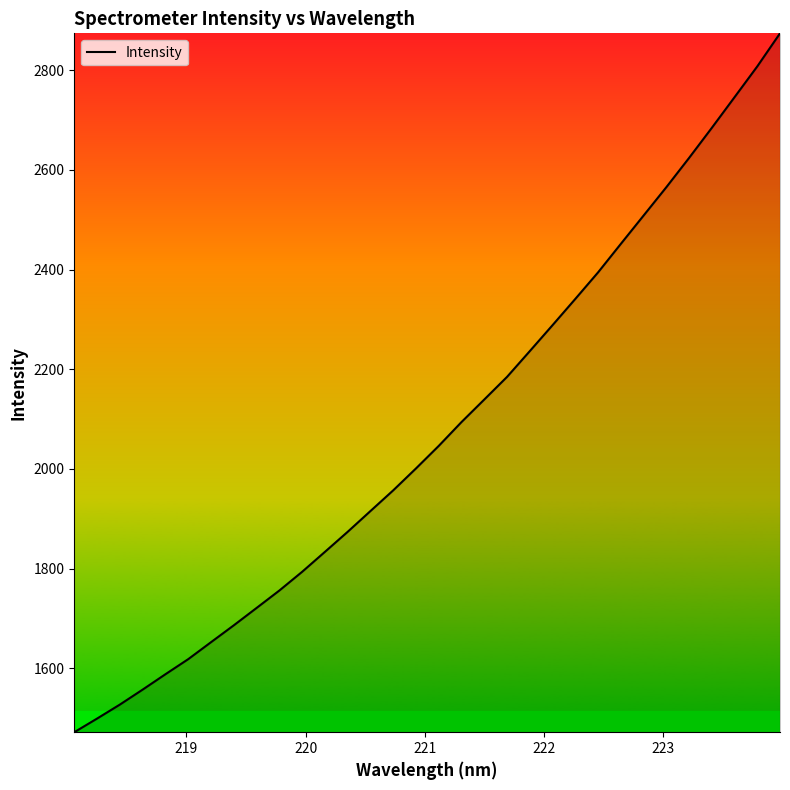

Count the number of values greater than 2046.

16